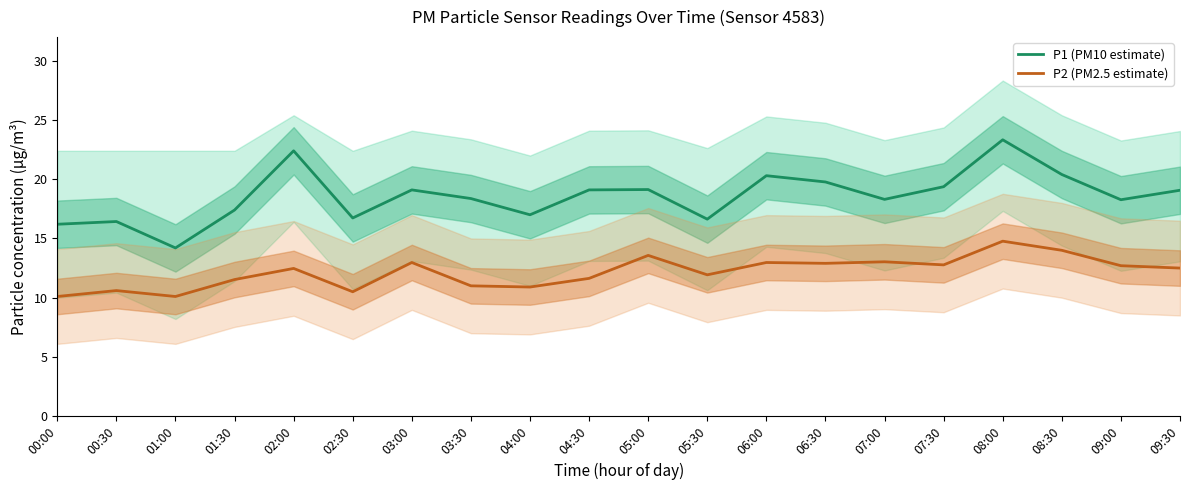

Which series has the widest spread of values?

P1 (PM10 estimate)